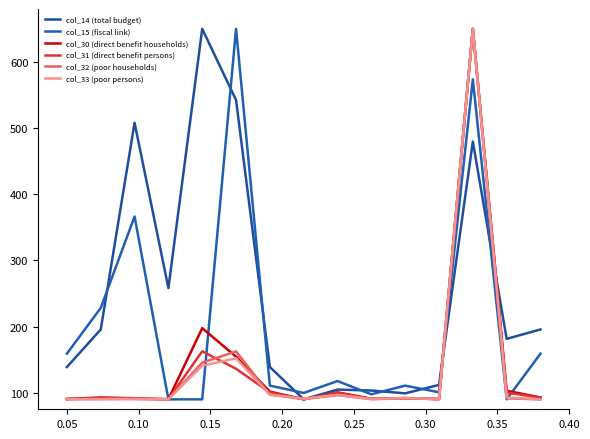

Count the number of categories in the chart.

15